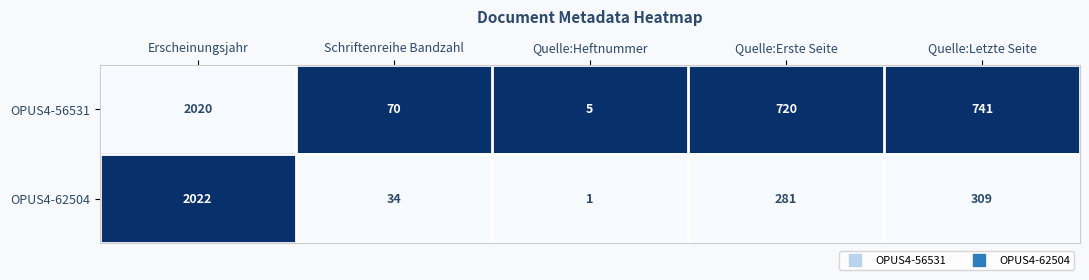

The value of OPUS4-62504 at Erscheinungsjahr is 2022. True or false?

True